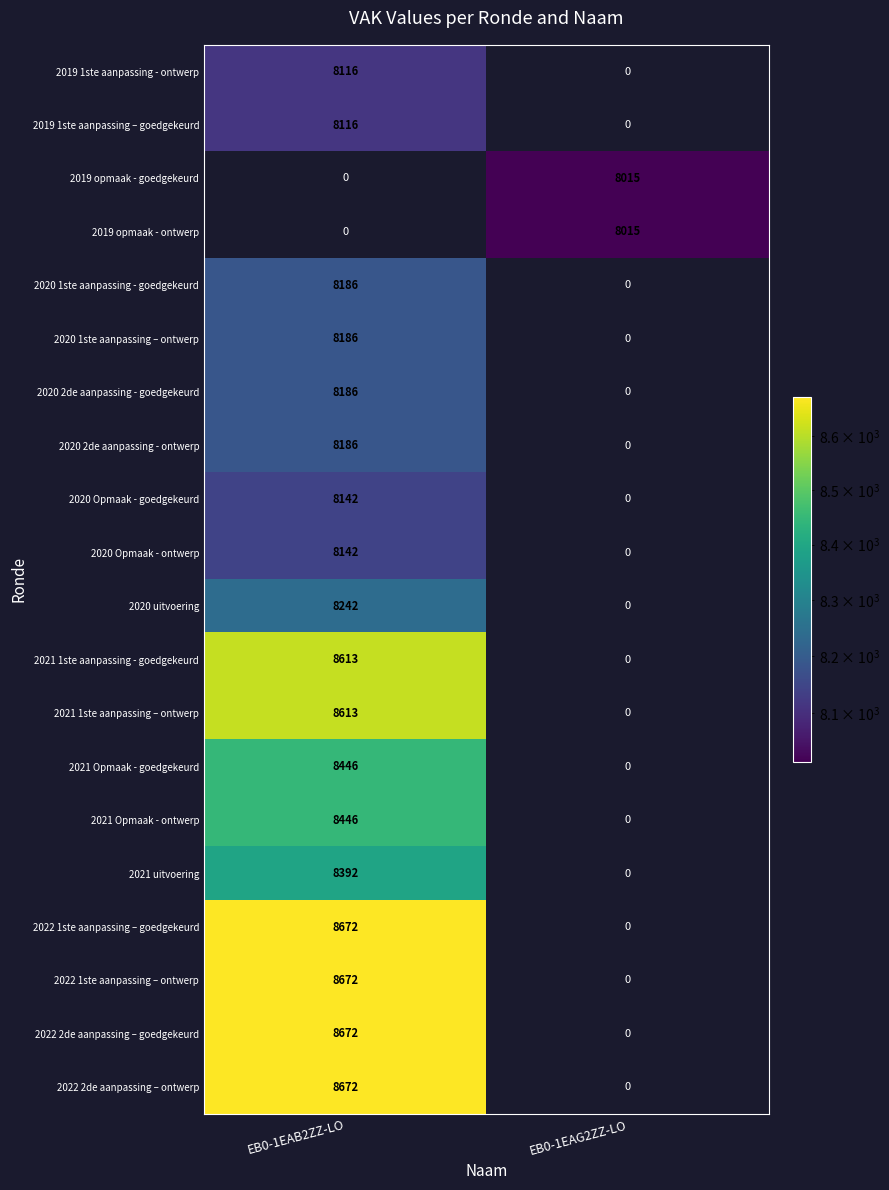

How many distinct data groups are displayed?

20